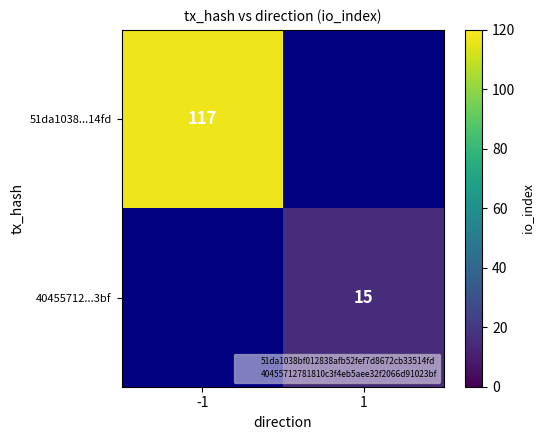

At how many categories does at least one series exceed 96?

1